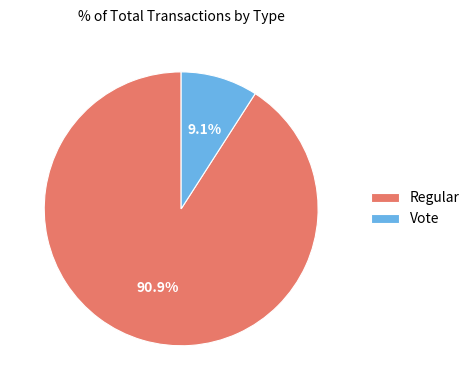

What is the ratio of the value at Regular to the value at Vote?

10.0